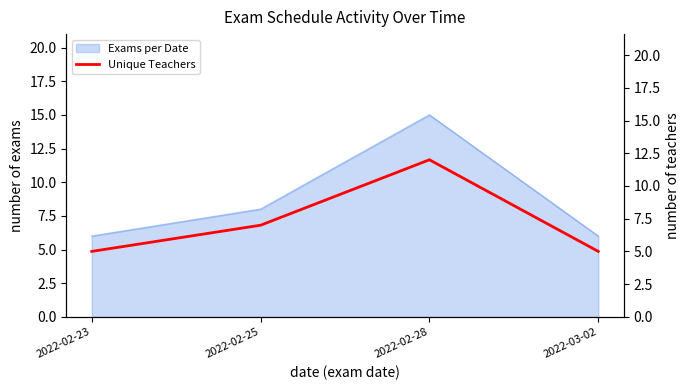

Where is the data nearest to the value 8?

2022-02-25